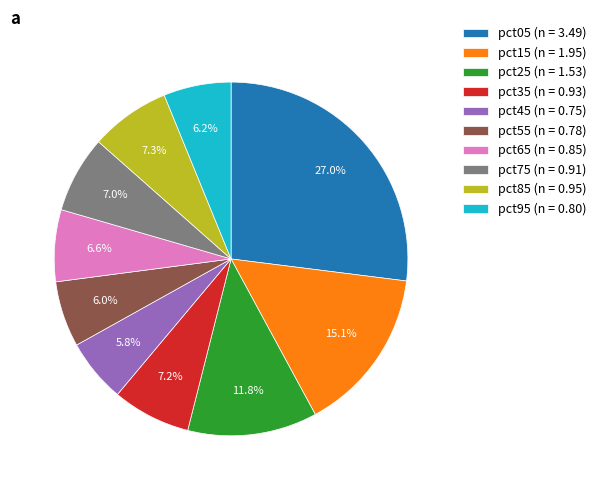

True or false: pct05 accounts for 32% of the total.

False